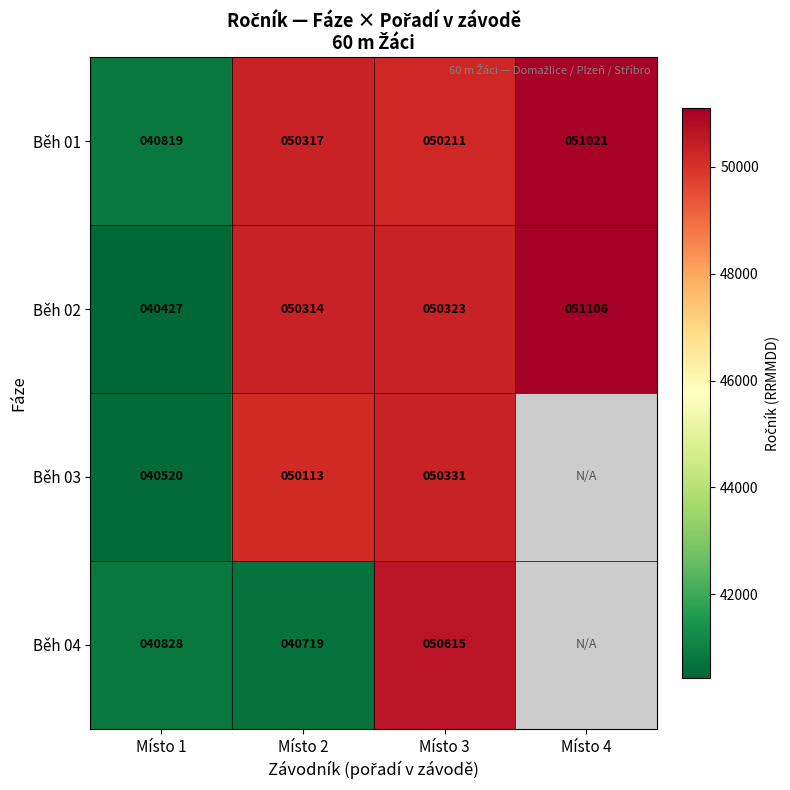

What is the greatest value displayed?

51106.0